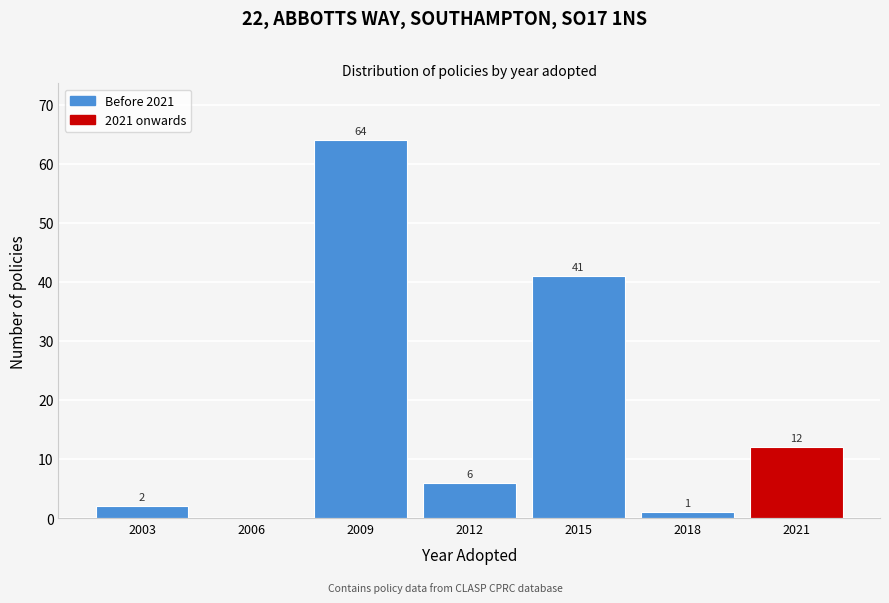

Reading right to left, list all the values displayed in this chart.

2021=12	2018=1	2015=41	2012=6	2009=64	2006=0	2003=2